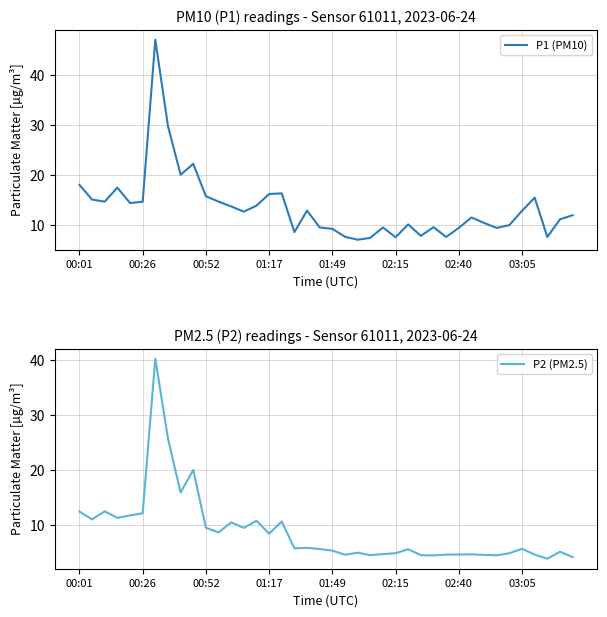

Is this an area chart (filled region under the line)?

No